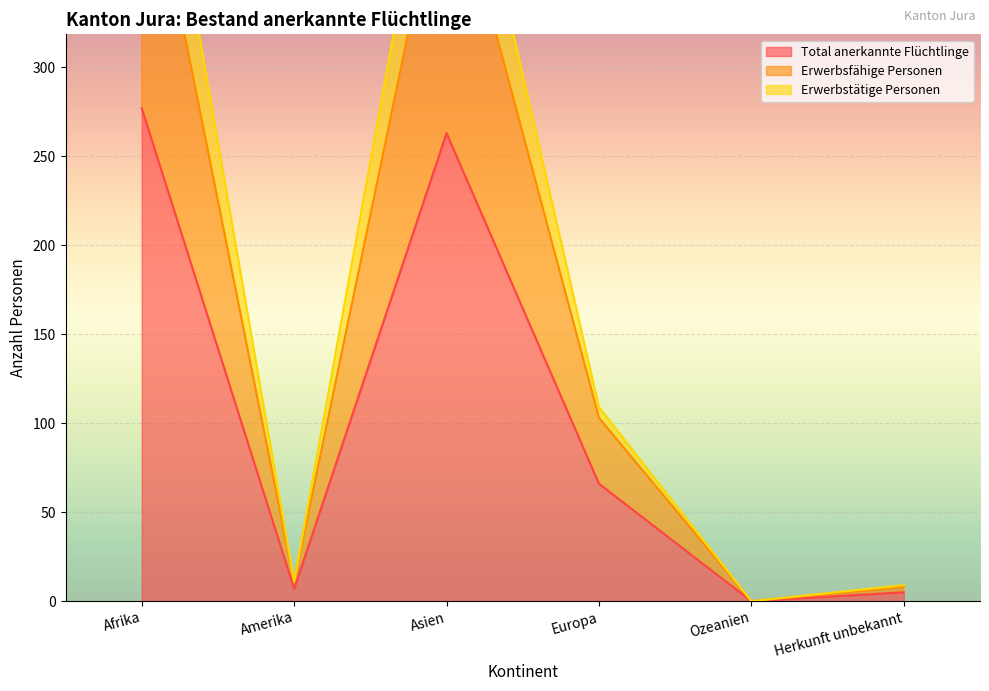

True or false: Erwerbstätige Personen has a value of 767 at Afrika.

False